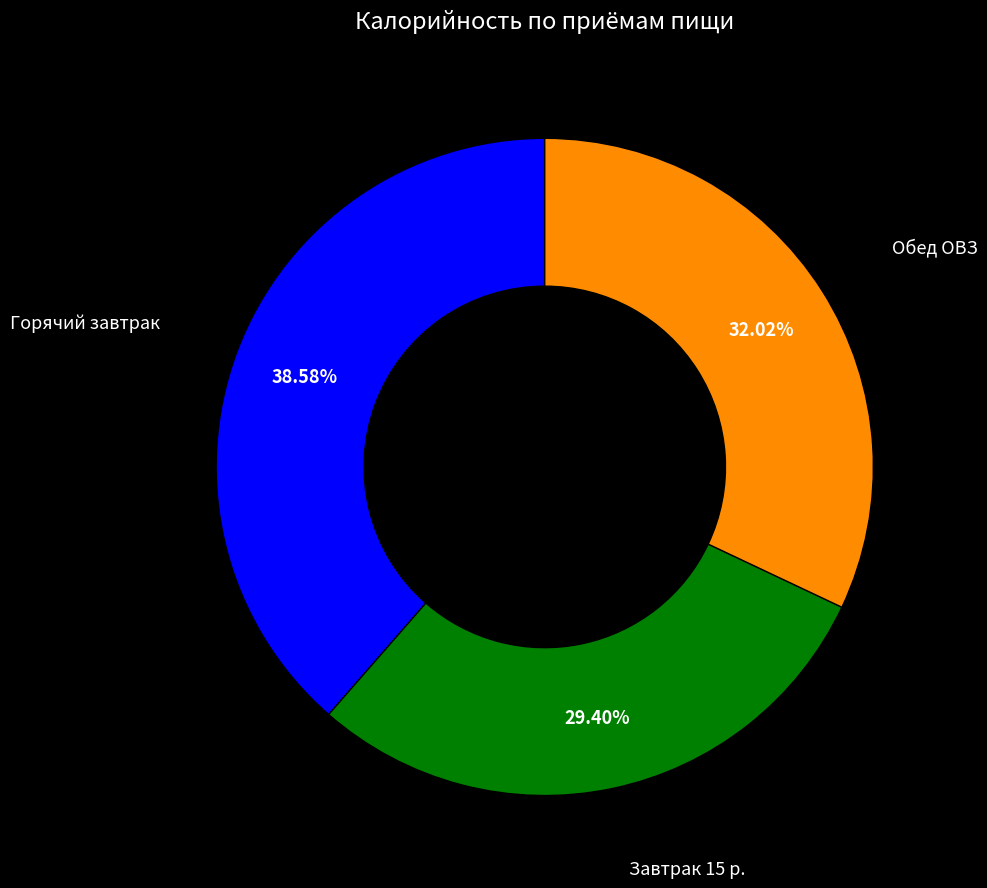

Is there any slice that represents more than half of the pie?

No